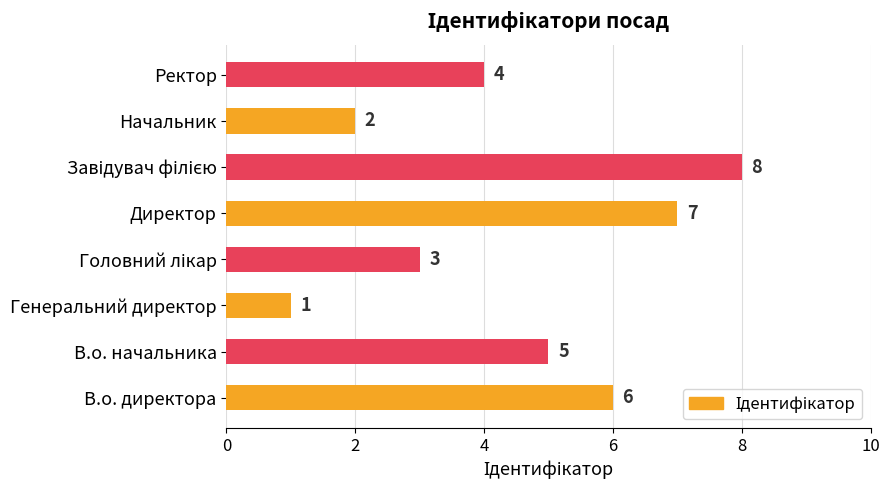

Is it true that the value at Ректор is 7?

False